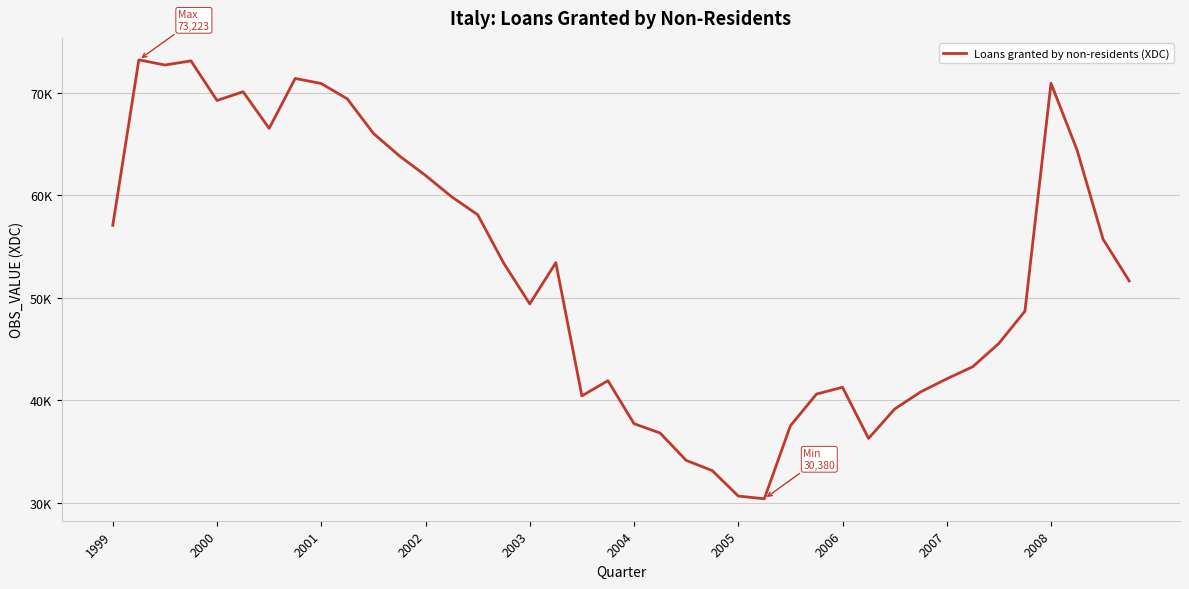

What is the label of the 23rd point from the right?

17